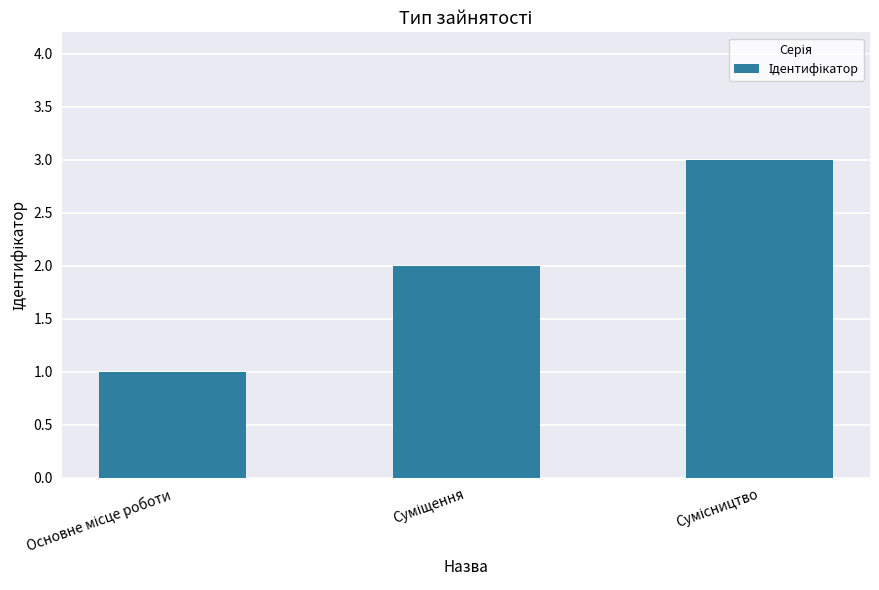

What is the greatest value displayed?

3